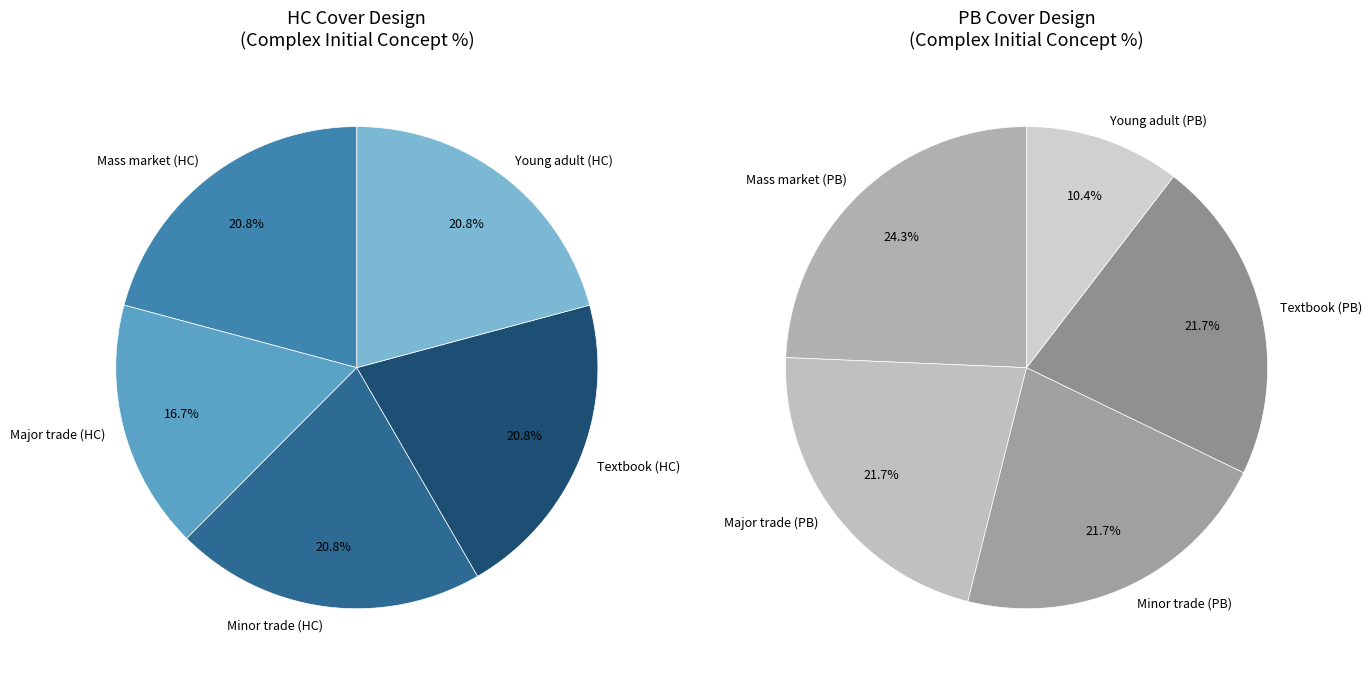

Which slice is the smallest?

Young adult (PB)